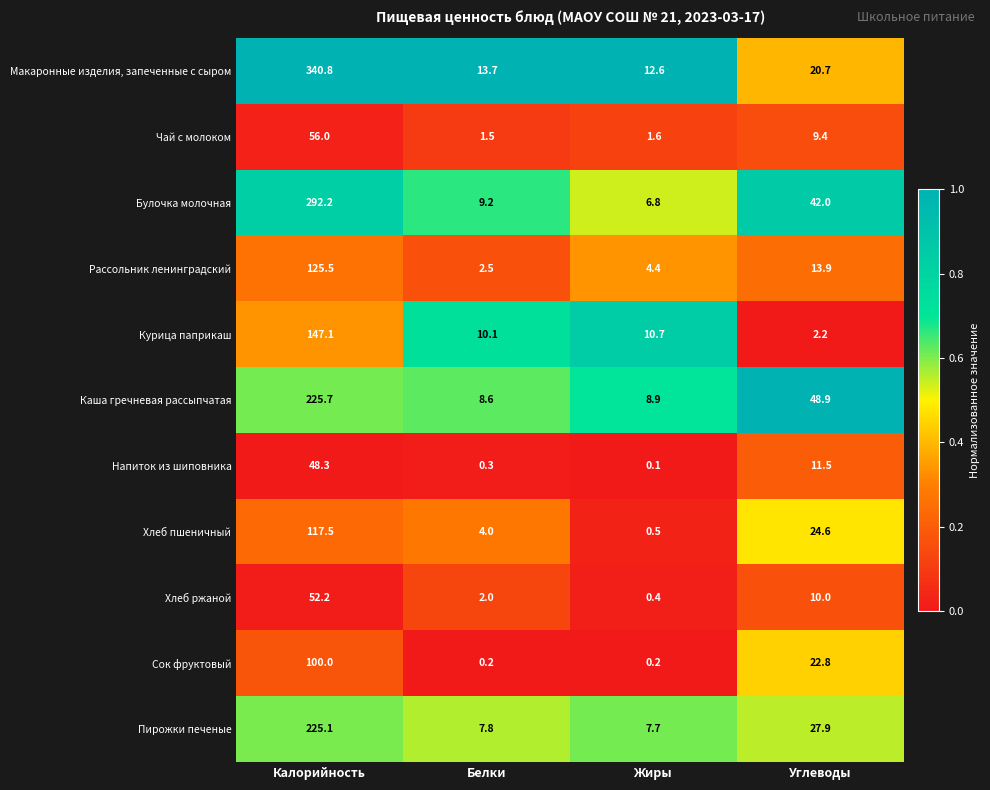

How many series are shown in this chart?

11